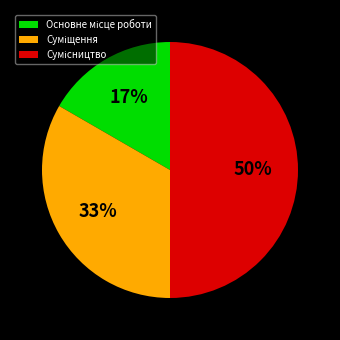

To the nearest percent, what is the difference between the largest and smallest slice percentages?

33%